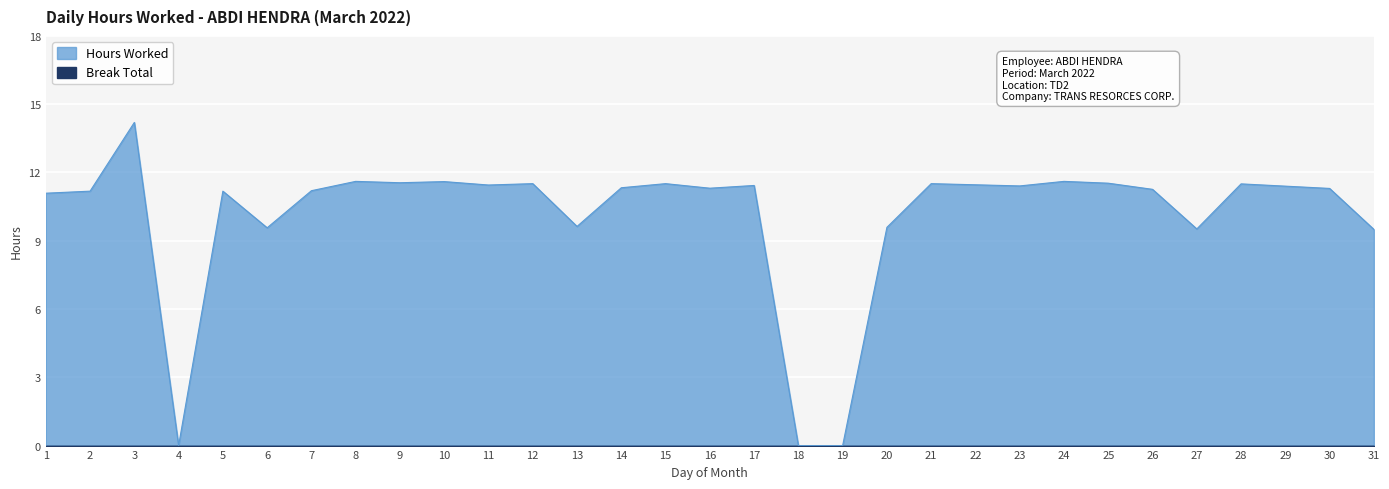

Reading right to left, extract all data points from this chart.

9.5	11.3	11.4	11.5	9.5	11.3	11.5	11.6	11.4	11.5	11.5	9.6	0.0	0.0	11.4	11.3	11.5	11.3	9.6	11.5	11.4	11.6	11.6	11.6	11.2	9.6	11.2	0.0	14.2	11.2	11.1